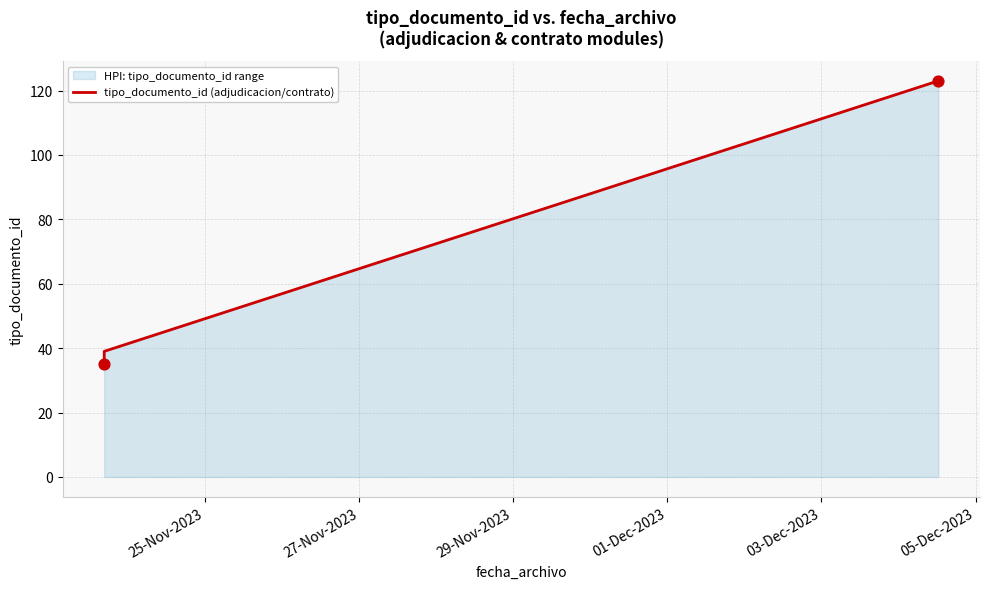

Which has a higher value, 27-Nov-2023 or 25-Nov-2023?

27-Nov-2023